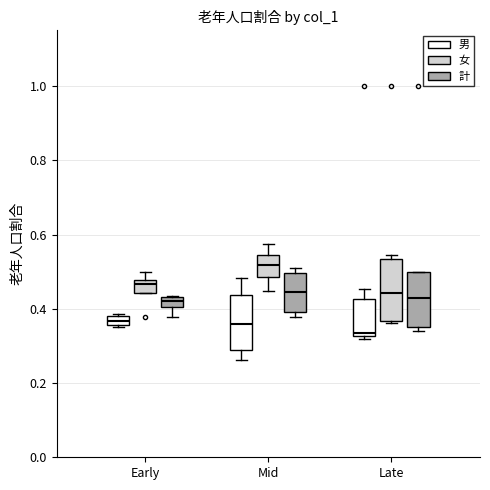

Which box's median line is the highest?

Mid (女)